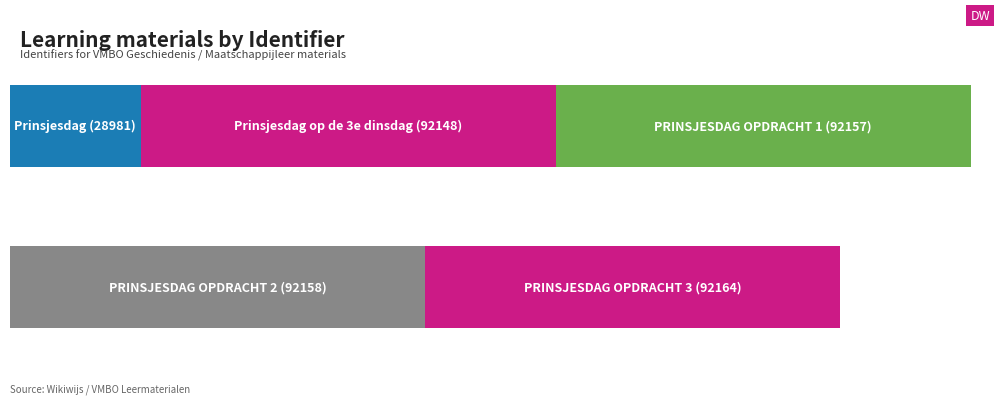

The value at Prinsjesdag op de 3e dinsdag is 149019. True or false?

False